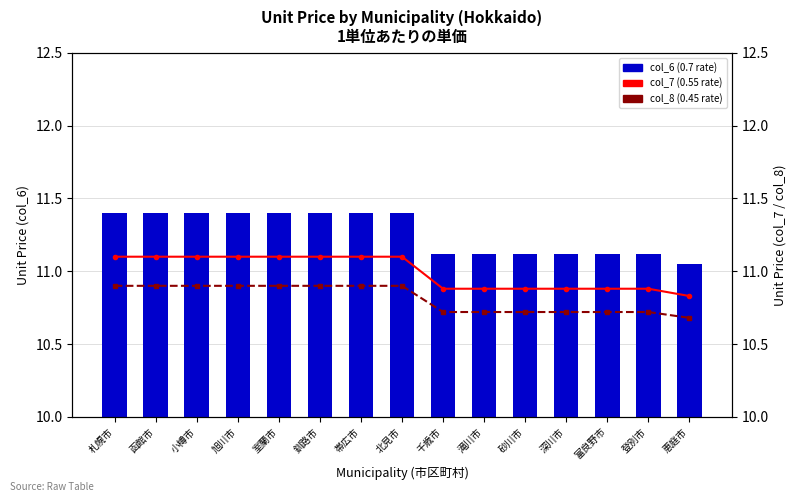

Count the col_7 (0.55 rate) values in the range 10 to 11.

7